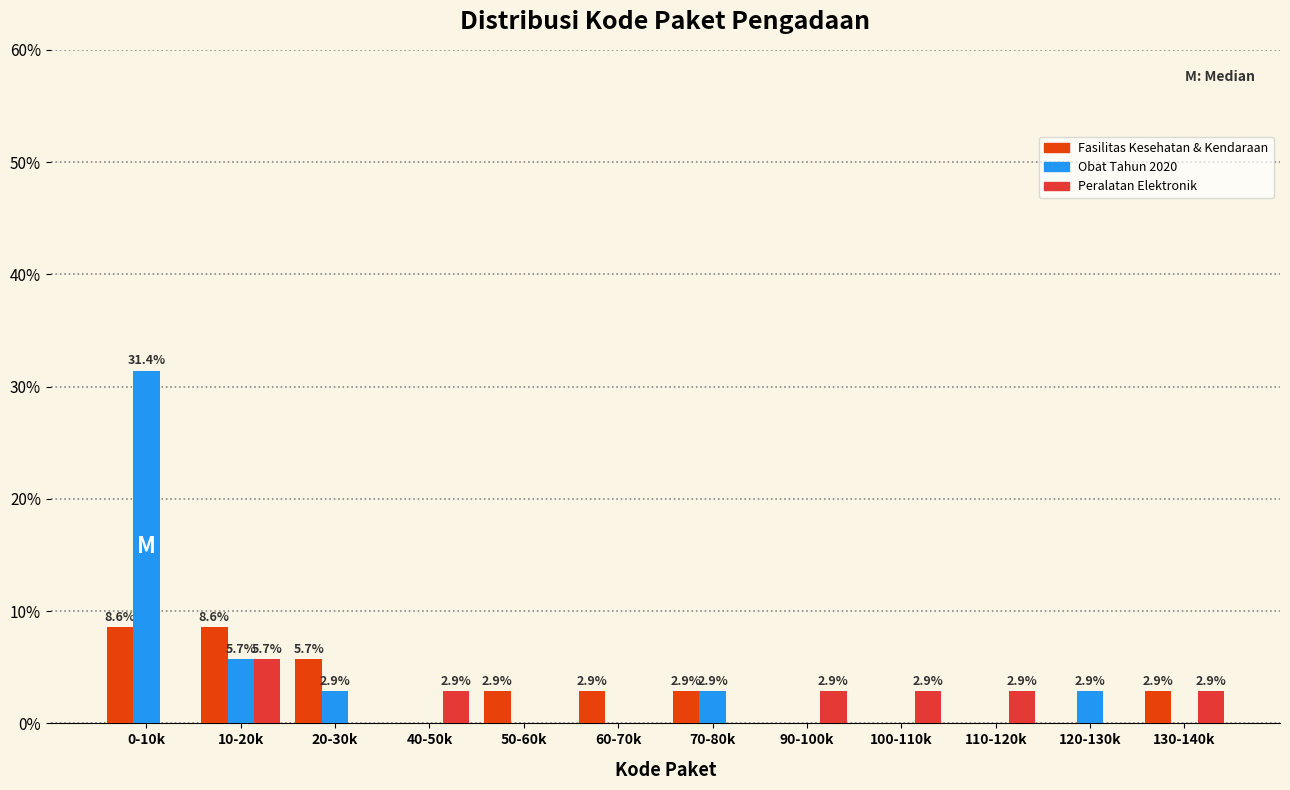

Reading left to right, list all the values displayed in this chart.

Fasilitas Kesehatan & Kendaraan: 0-10k=8.6	10-20k=8.6	20-30k=5.7	40-50k=0.0	50-60k=2.9	60-70k=2.9	70-80k=2.9	90-100k=0.0	100-110k=0.0	110-120k=0.0	120-130k=0.0	130-140k=2.9
Obat Tahun 2020: 0-10k=31.4	10-20k=5.7	20-30k=2.9	40-50k=0.0	50-60k=0.0	60-70k=0.0	70-80k=2.9	90-100k=0.0	100-110k=0.0	110-120k=0.0	120-130k=2.9	130-140k=0.0
Peralatan Elektronik: 0-10k=0.0	10-20k=5.7	20-30k=0.0	40-50k=2.9	50-60k=0.0	60-70k=0.0	70-80k=0.0	90-100k=2.9	100-110k=2.9	110-120k=2.9	120-130k=0.0	130-140k=2.9